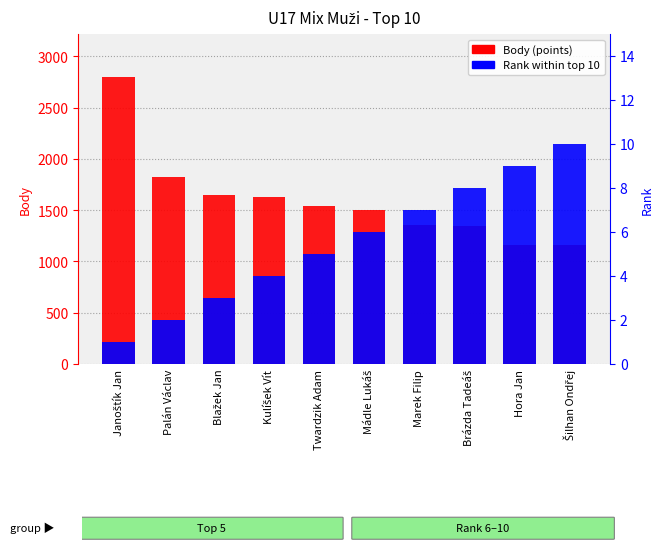

What position from the right is Kulíšek Vít?

7